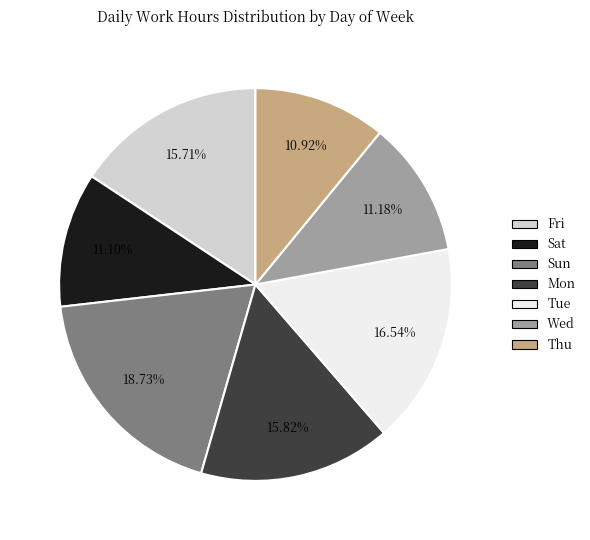

How many segments does this pie chart have?

7